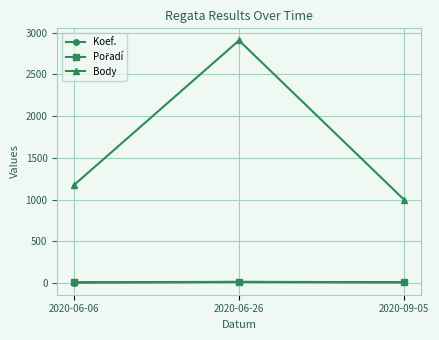

What is the maximum value for Body?

2908